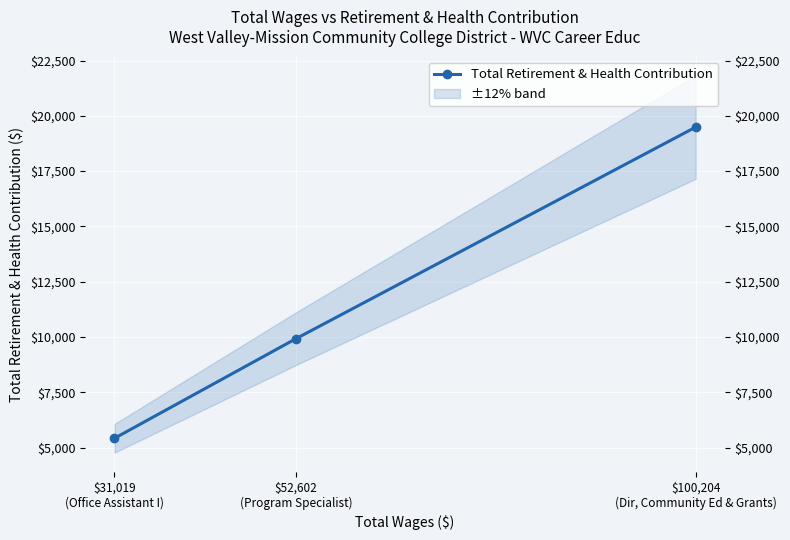

Where does the data first go above 9922?

$100,204
(Dir, Community Ed & Grants)